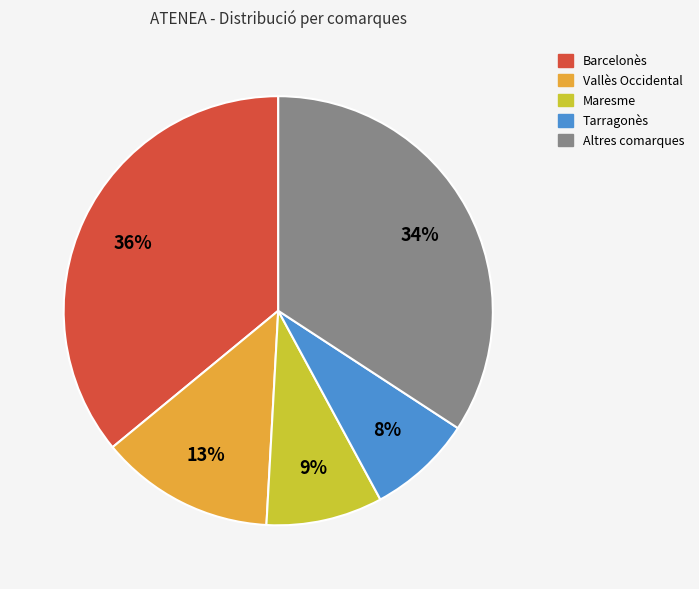

To the nearest percent, what is the average slice percentage?

20%